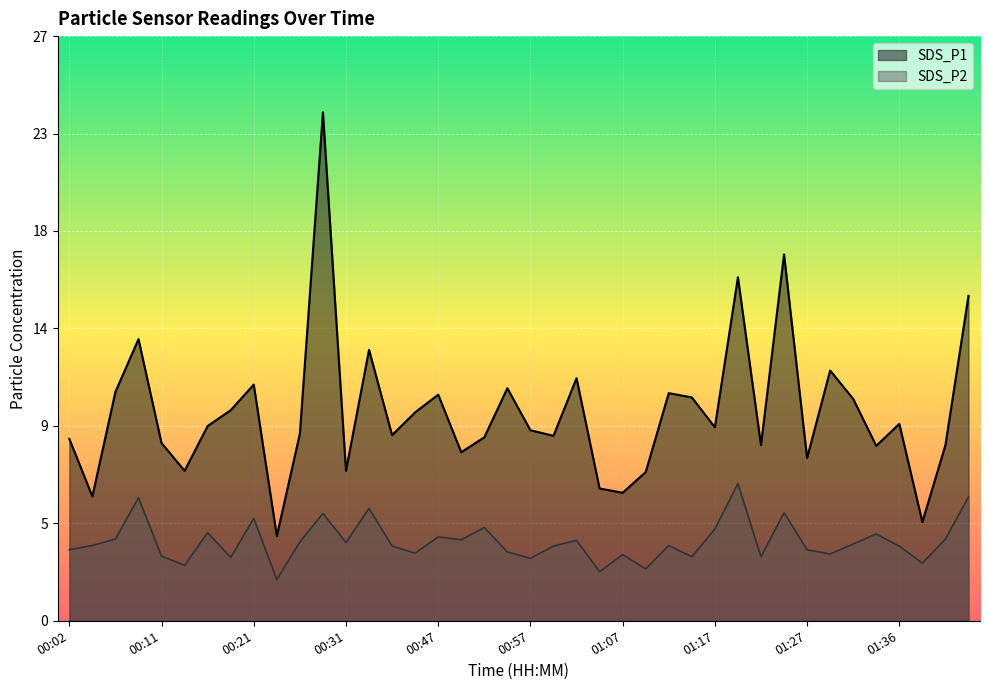

At which category is the sum across all series the highest?

00:29